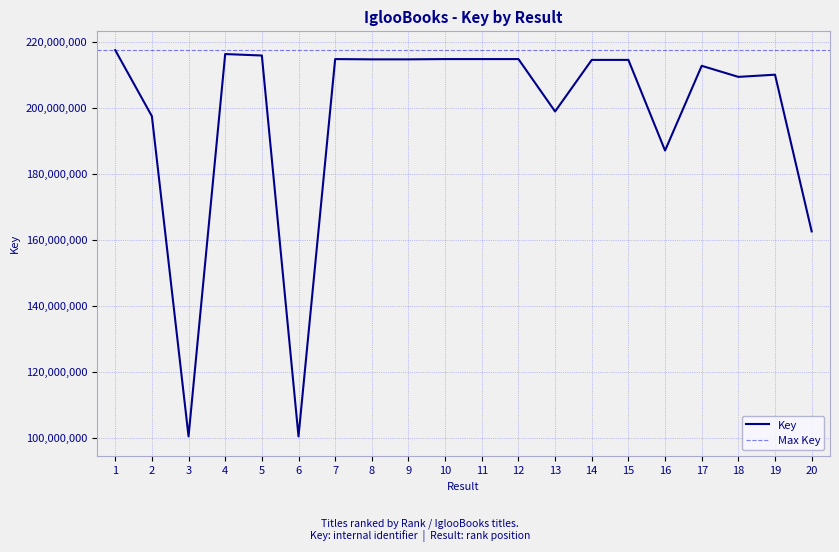

Rank the categories by value from lowest to highest.

6, 3, 20, 16, 2, 13, 18, 19, 17, 14, 15, 8, 9, 7, 10, 11, 12, 5, 4, 1